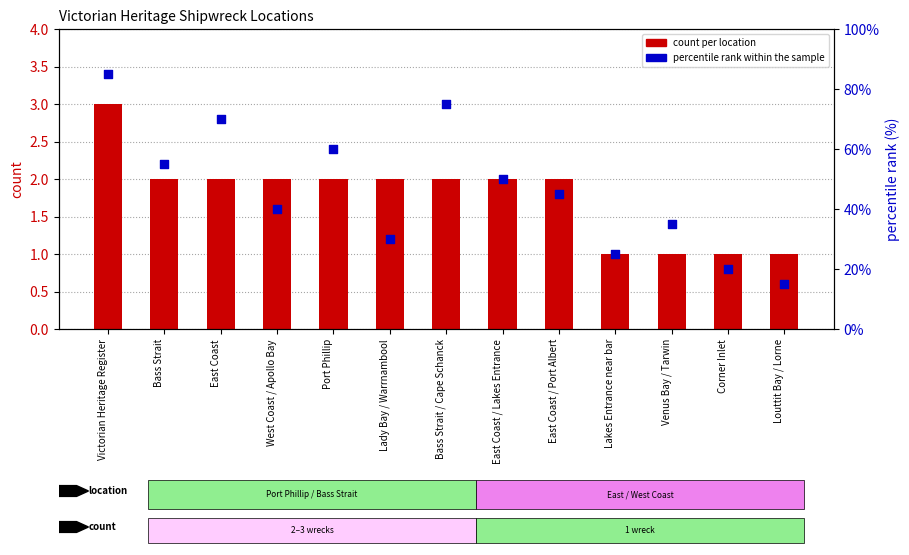

What are all the series names shown in the legend?

count per location, percentile rank within the sample